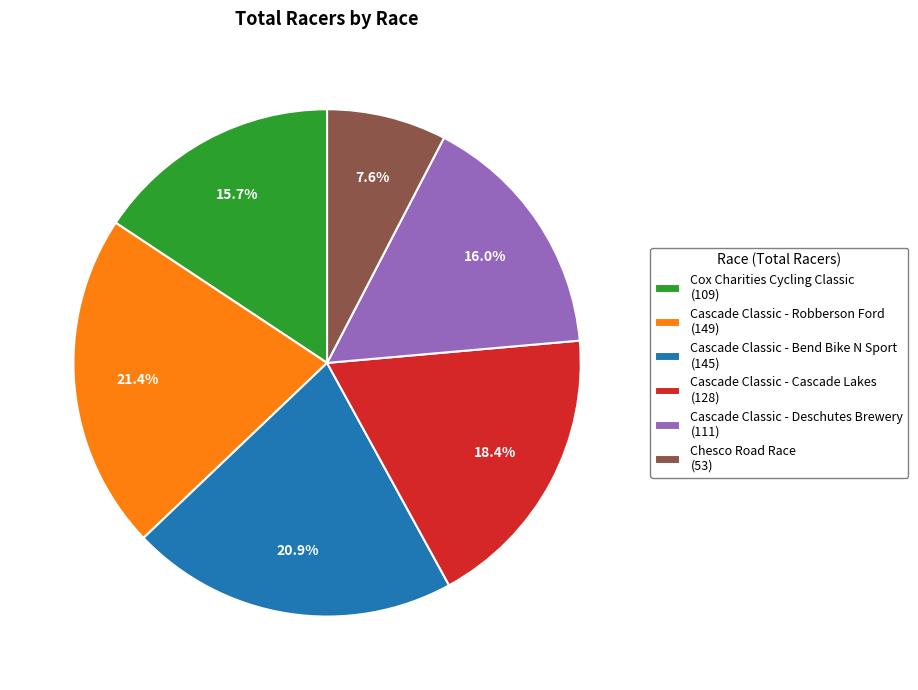

To the nearest percent, what is the difference between the Chesco Road Race and Cascade Classic - Robberson Ford slice percentages?

14%